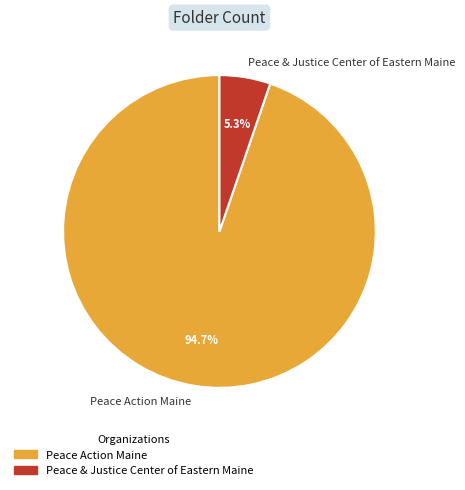

Is it true that Peace Action Maine is 95% of the pie?

True